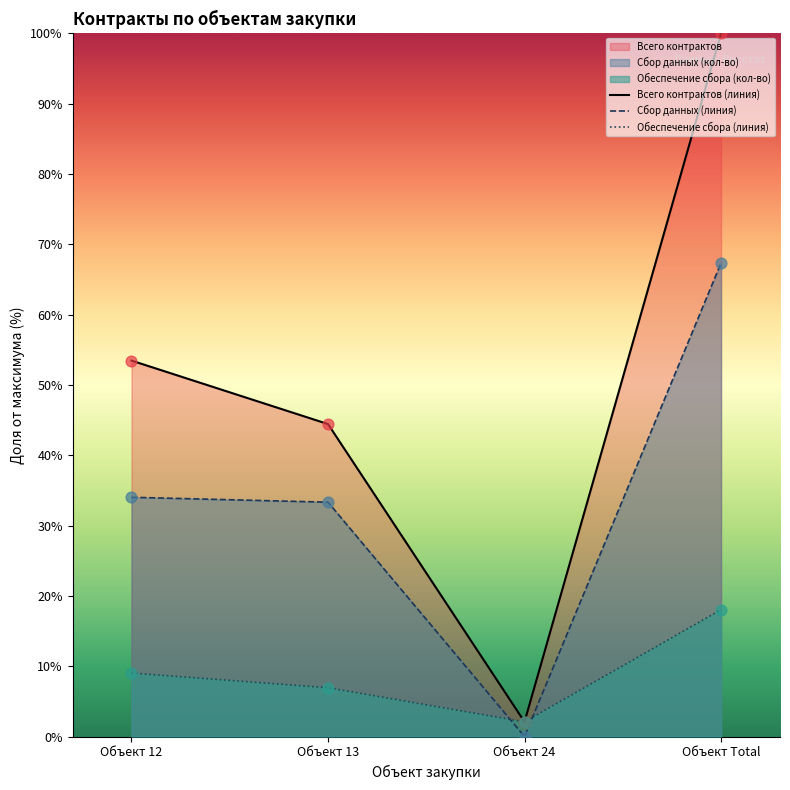

Which series contains the highest Y value?

Всего контрактов